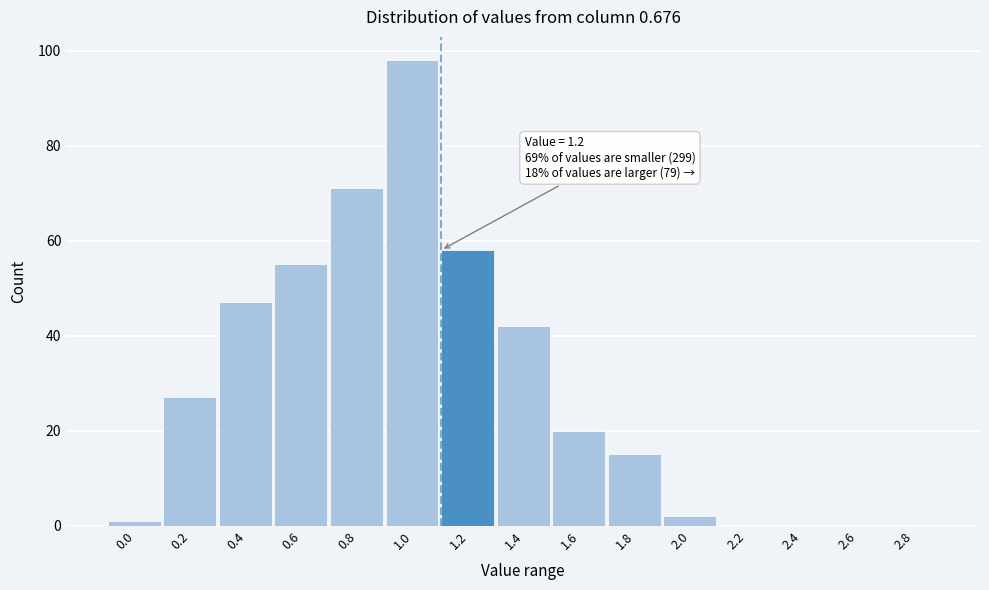

Reading left to right, list all the values displayed in this chart.

0.0=1	0.2=27	0.4=47	0.6=55	0.8=71	1.0=98	1.2=58	1.4=42	1.6=20	1.8=15	2.0=2	2.2=0	2.4=0	2.6=0	2.8=0